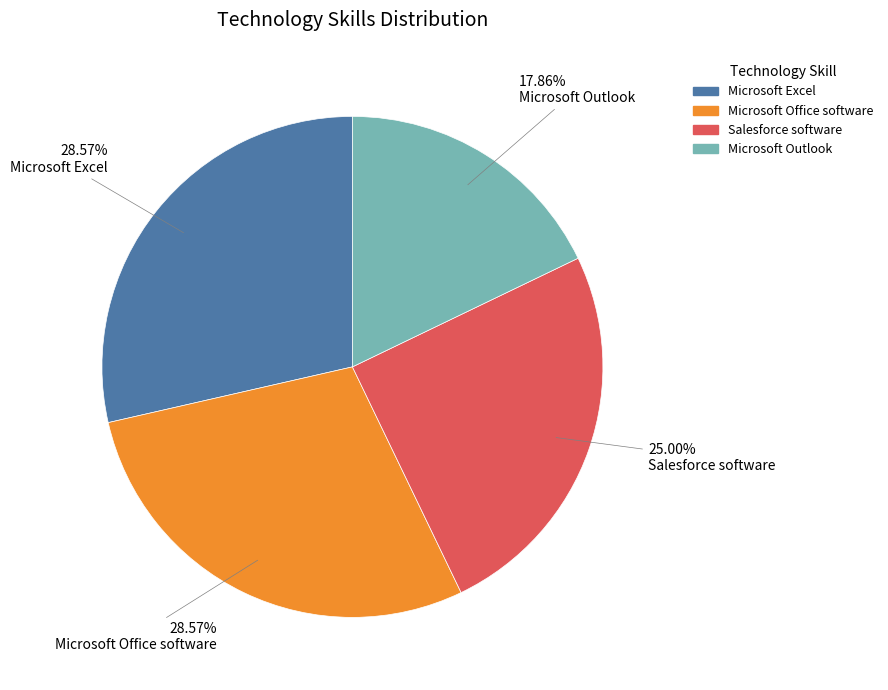

Is there any slice that represents more than half of the pie?

No